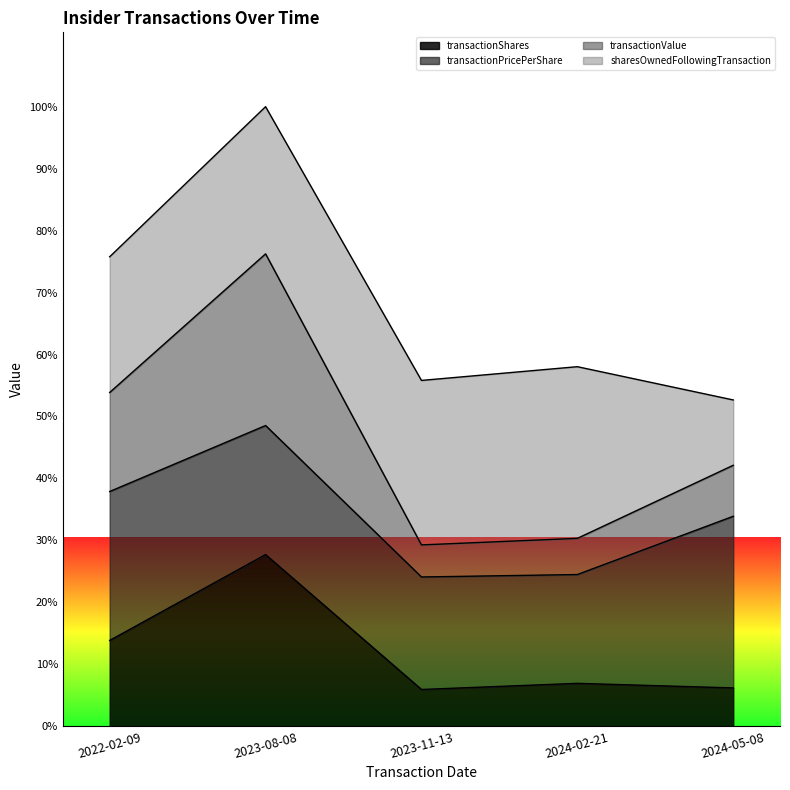

At which label does transactionValue reach its peak?

2023-08-08